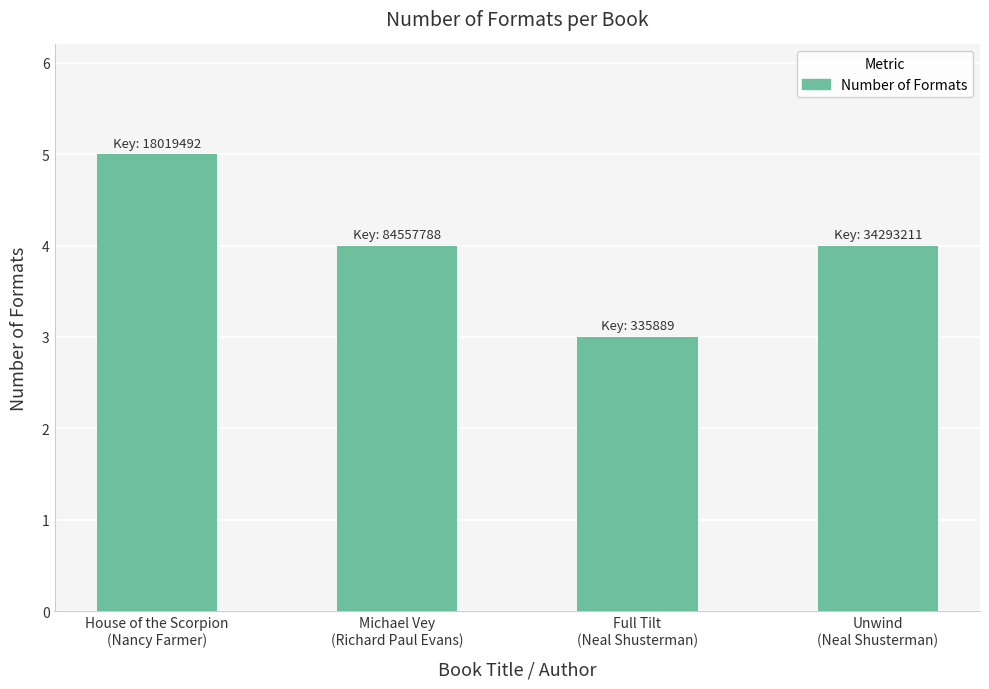

What is the label of the 3rd bar from the right?

Michael Vey
(Richard Paul Evans)